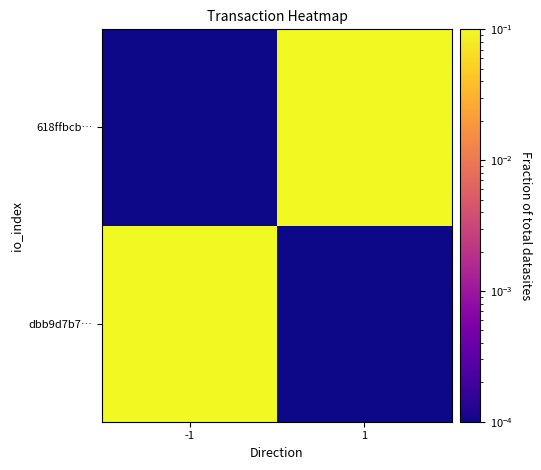

List the series in order of their peak value, lowest first.

618ffbcb…, dbb9d7b7…